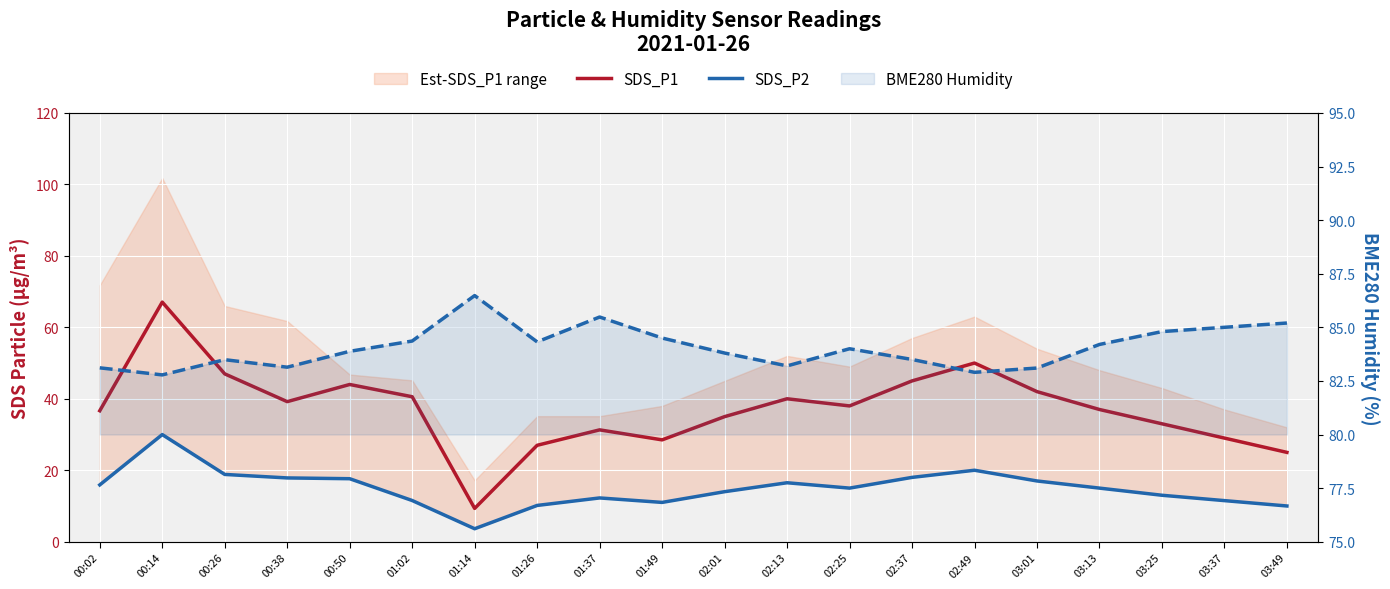

Rank the series by their average value, from highest to lowest.

BME280 Humidity, SDS_P1, SDS_P2